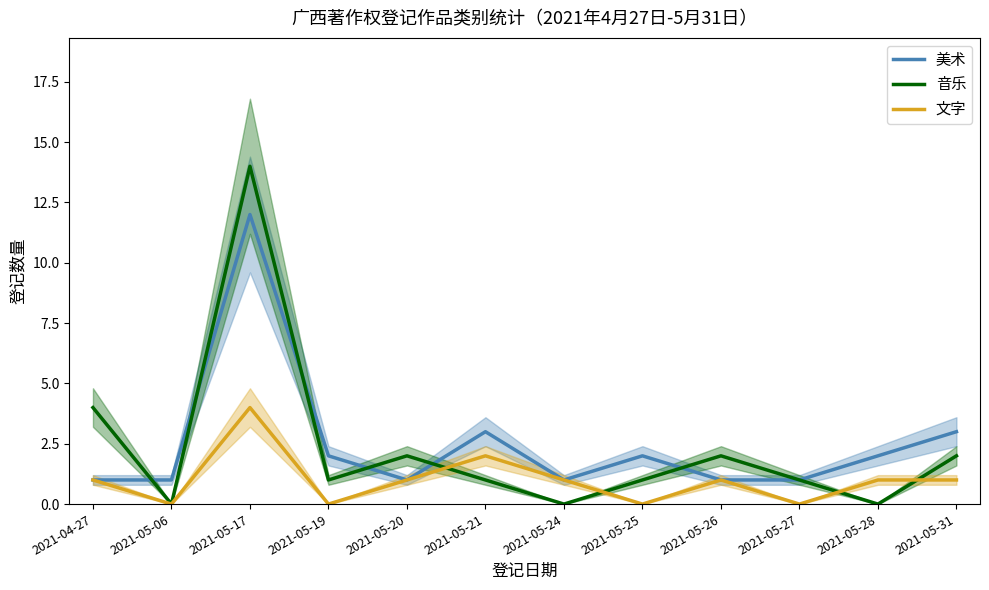

Reading left to right, what are all the values shown in this chart?

美术: 2021-04-27=1	2021-05-06=1	2021-05-17=12	2021-05-19=2	2021-05-20=1	2021-05-21=3	2021-05-24=1	2021-05-25=2	2021-05-26=1	2021-05-27=1	2021-05-28=2	2021-05-31=3
音乐: 2021-04-27=4	2021-05-06=0	2021-05-17=14	2021-05-19=1	2021-05-20=2	2021-05-21=1	2021-05-24=0	2021-05-25=1	2021-05-26=2	2021-05-27=1	2021-05-28=0	2021-05-31=2
文字: 2021-04-27=1	2021-05-06=0	2021-05-17=4	2021-05-19=0	2021-05-20=1	2021-05-21=2	2021-05-24=1	2021-05-25=0	2021-05-26=1	2021-05-27=0	2021-05-28=1	2021-05-31=1